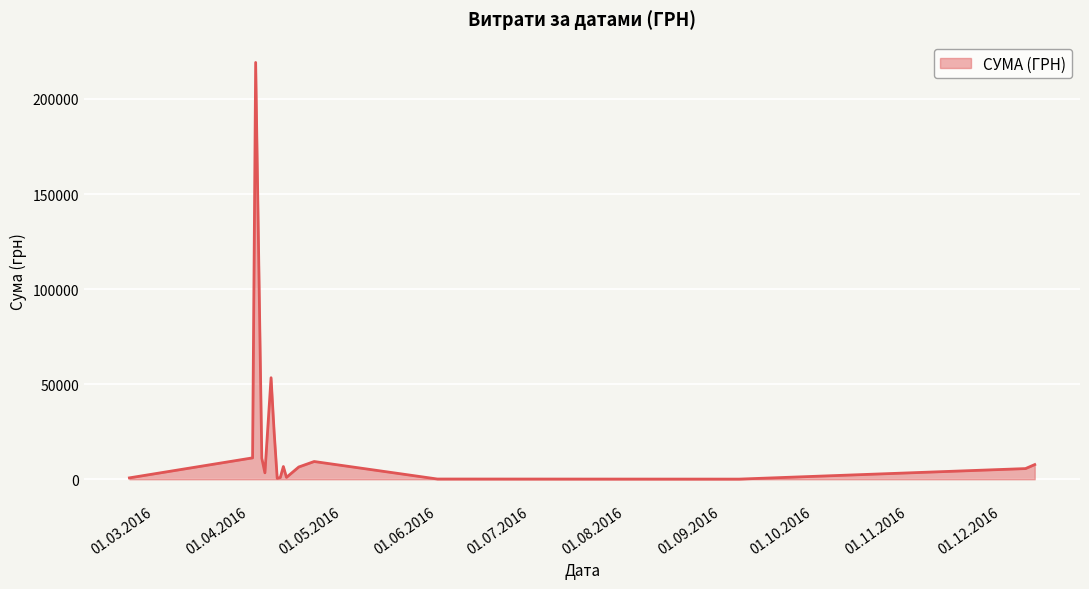

What is the maximum value shown in the chart?

219195.0